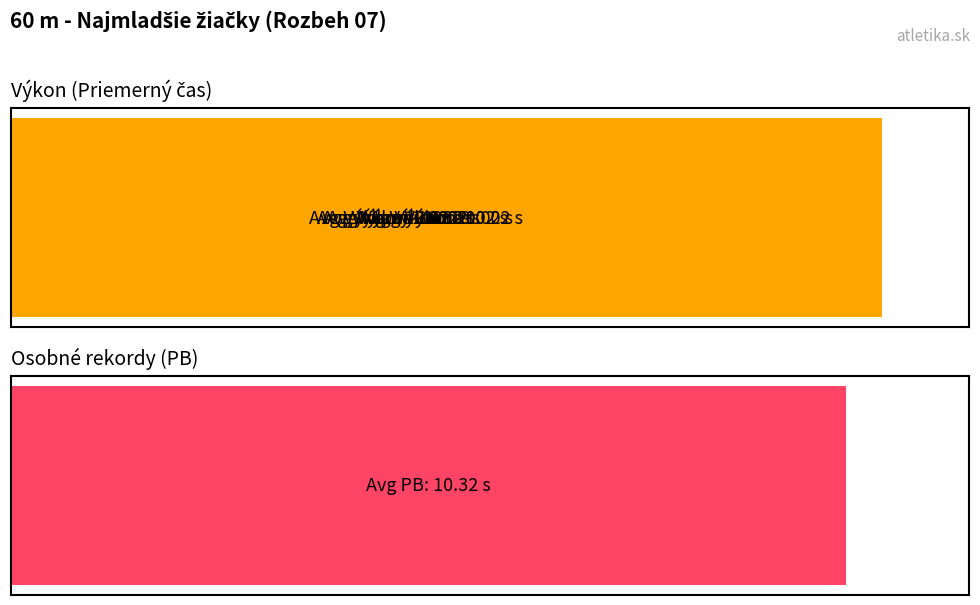

What is the average value?

10.0